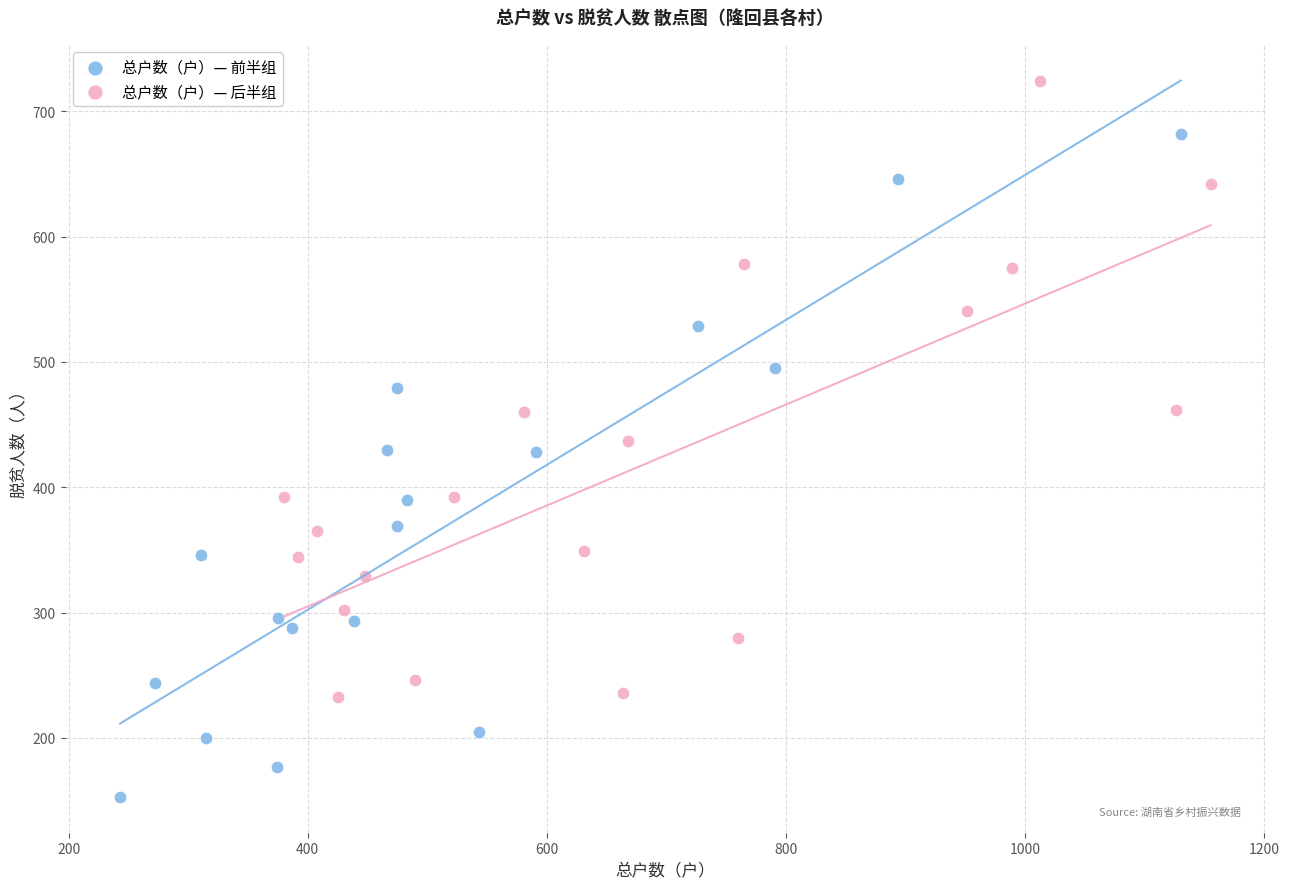

Which series contains the highest Y value?

总户数（户）— 后半组